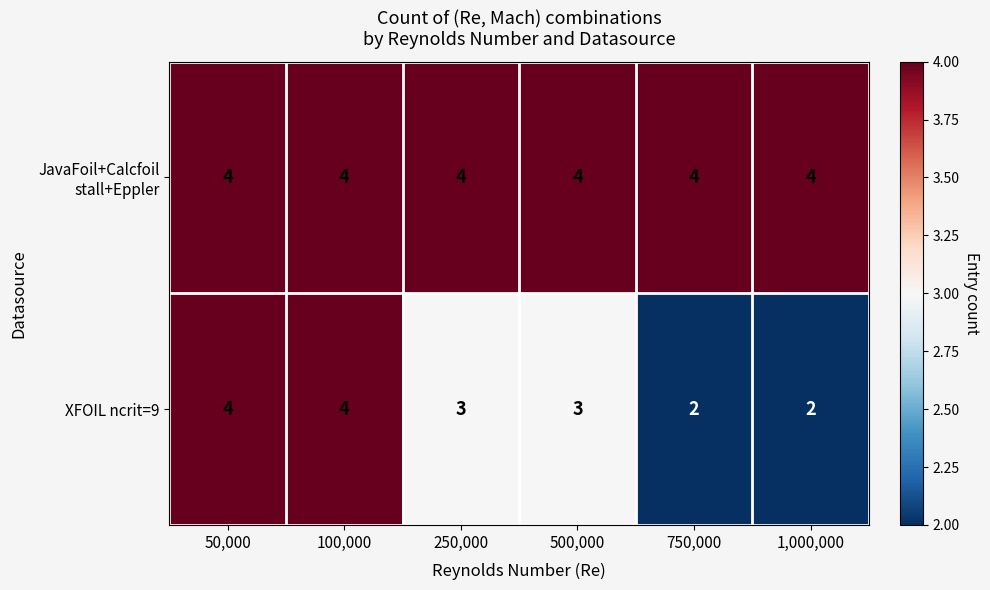

True or false: XFOIL ncrit=9 has a value of 2 at 50,000.

False